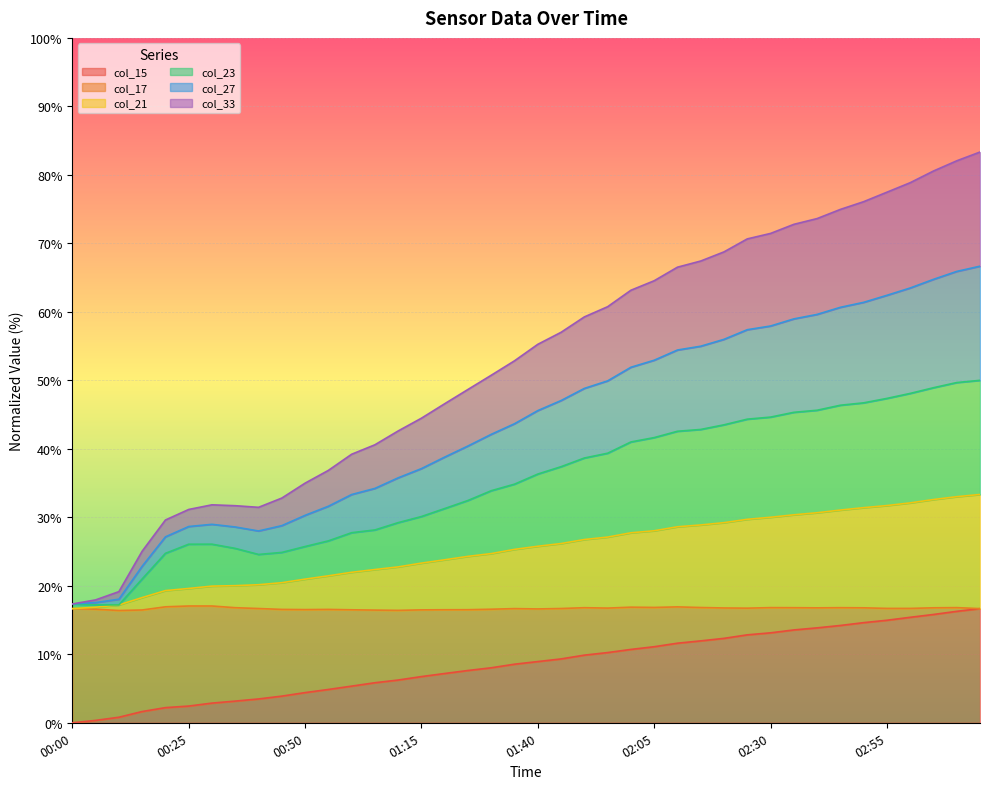

Where is the first local minimum for col_23?

00:10